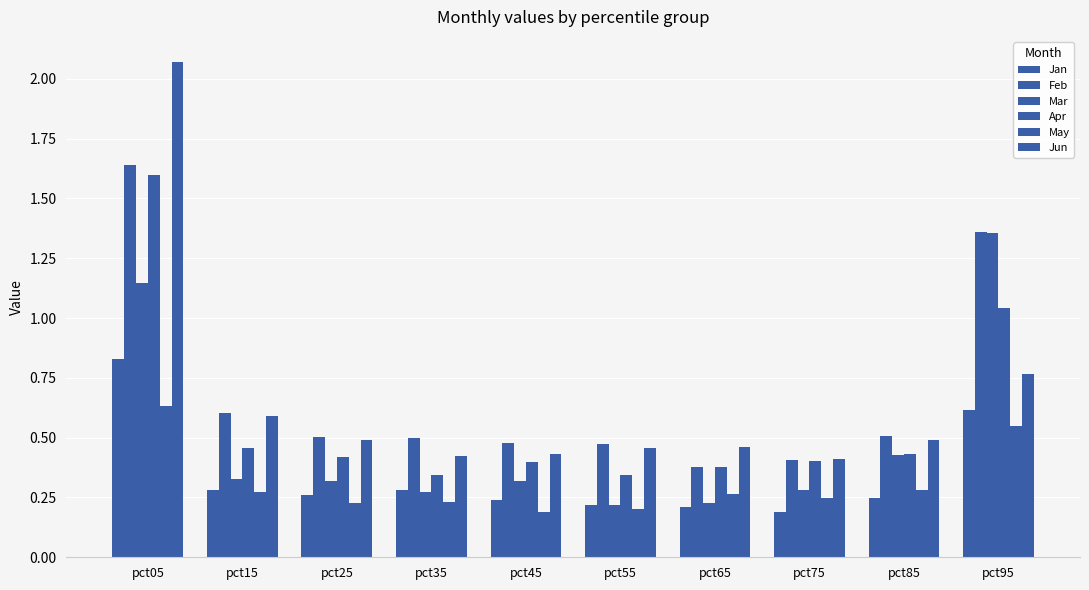

How many series are shown in this chart?

6